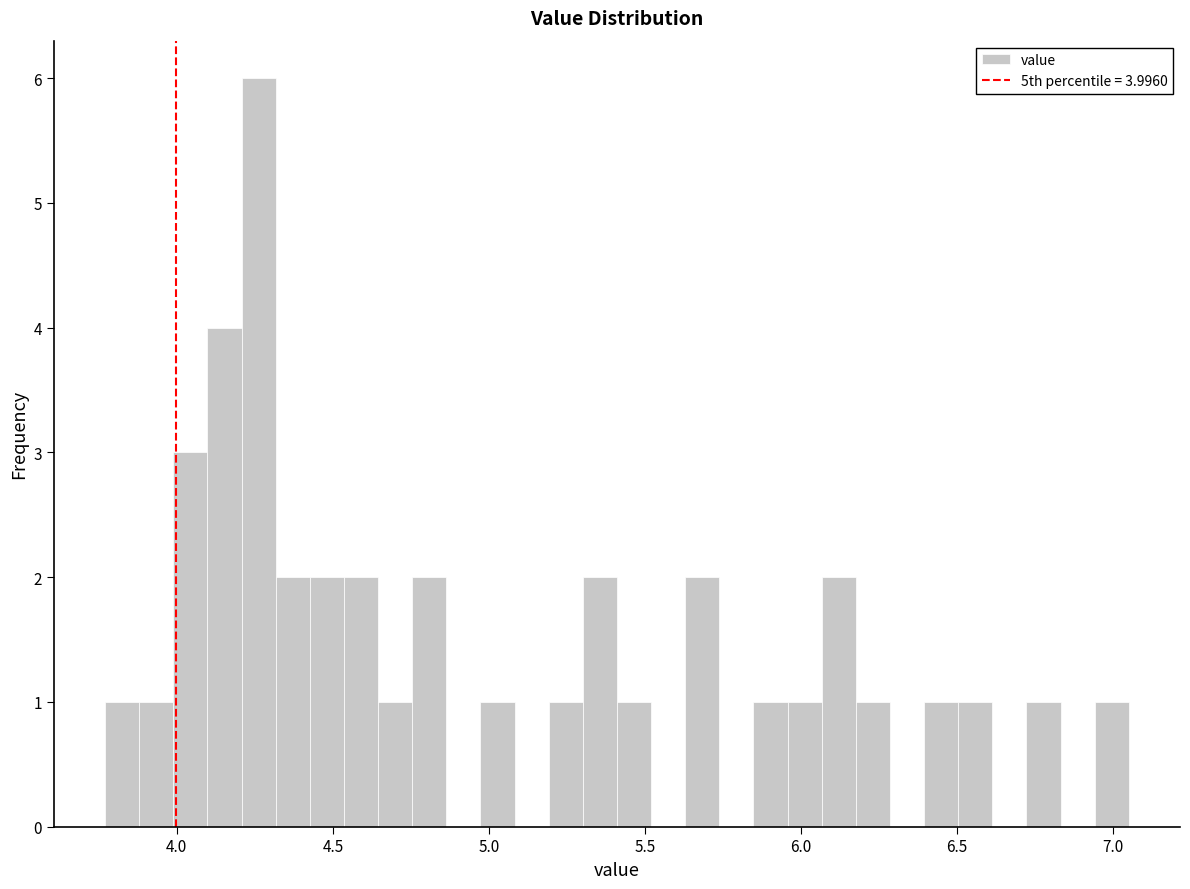

Read against the x-axis, roughly where is the centre of the tallest bar?

4.25